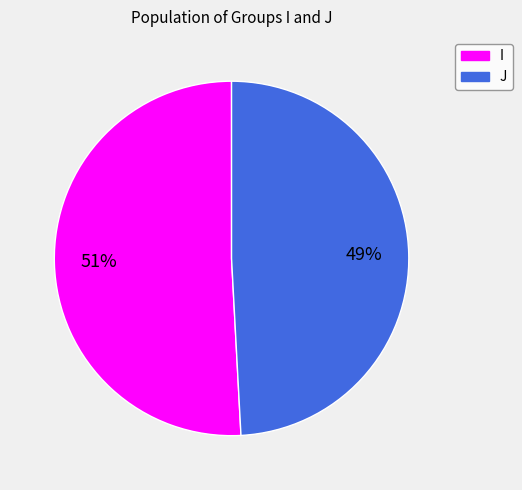

The I slice represents 38% of the pie. True or false?

False